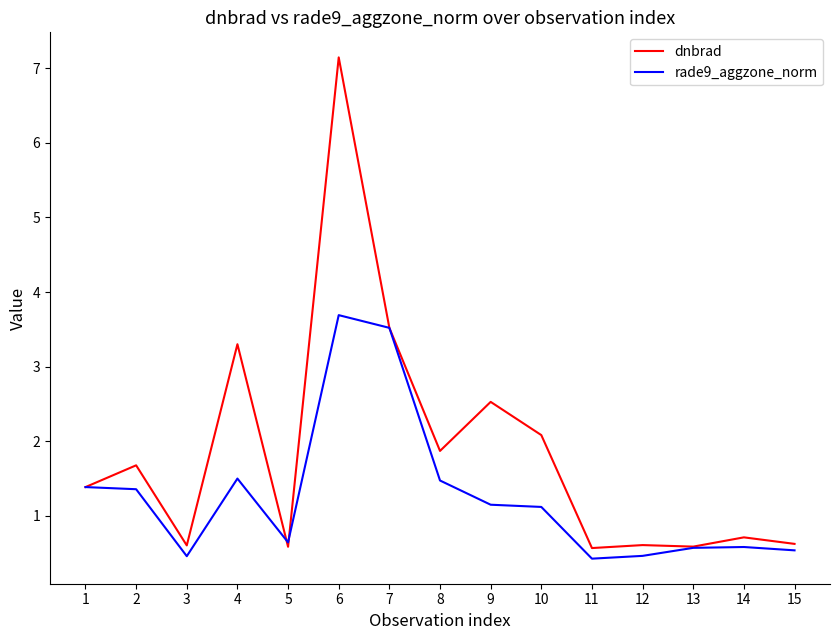

Is it true that rade9_aggzone_norm equals 0.5 at 12?

True